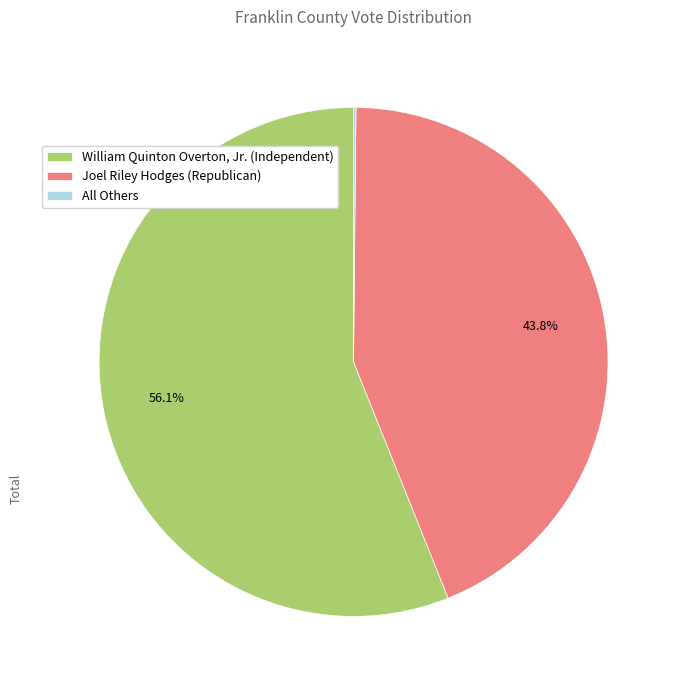

Is it true that Joel Riley Hodges (Republican) is 29% of the pie?

False